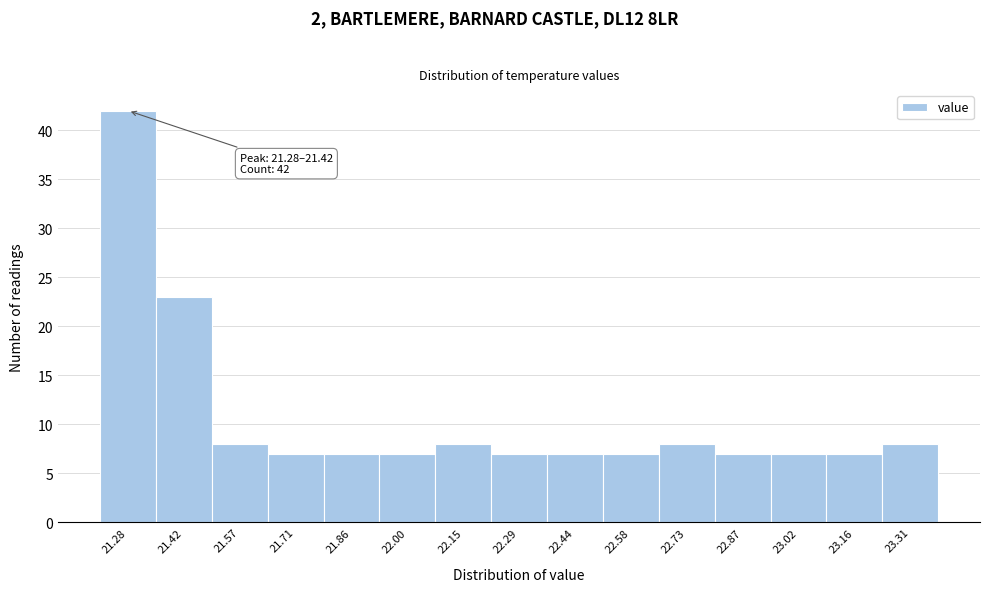

Reading left to right, list all the values displayed in this chart.

42	23	8	7	7	7	8	7	7	7	8	7	7	7	8